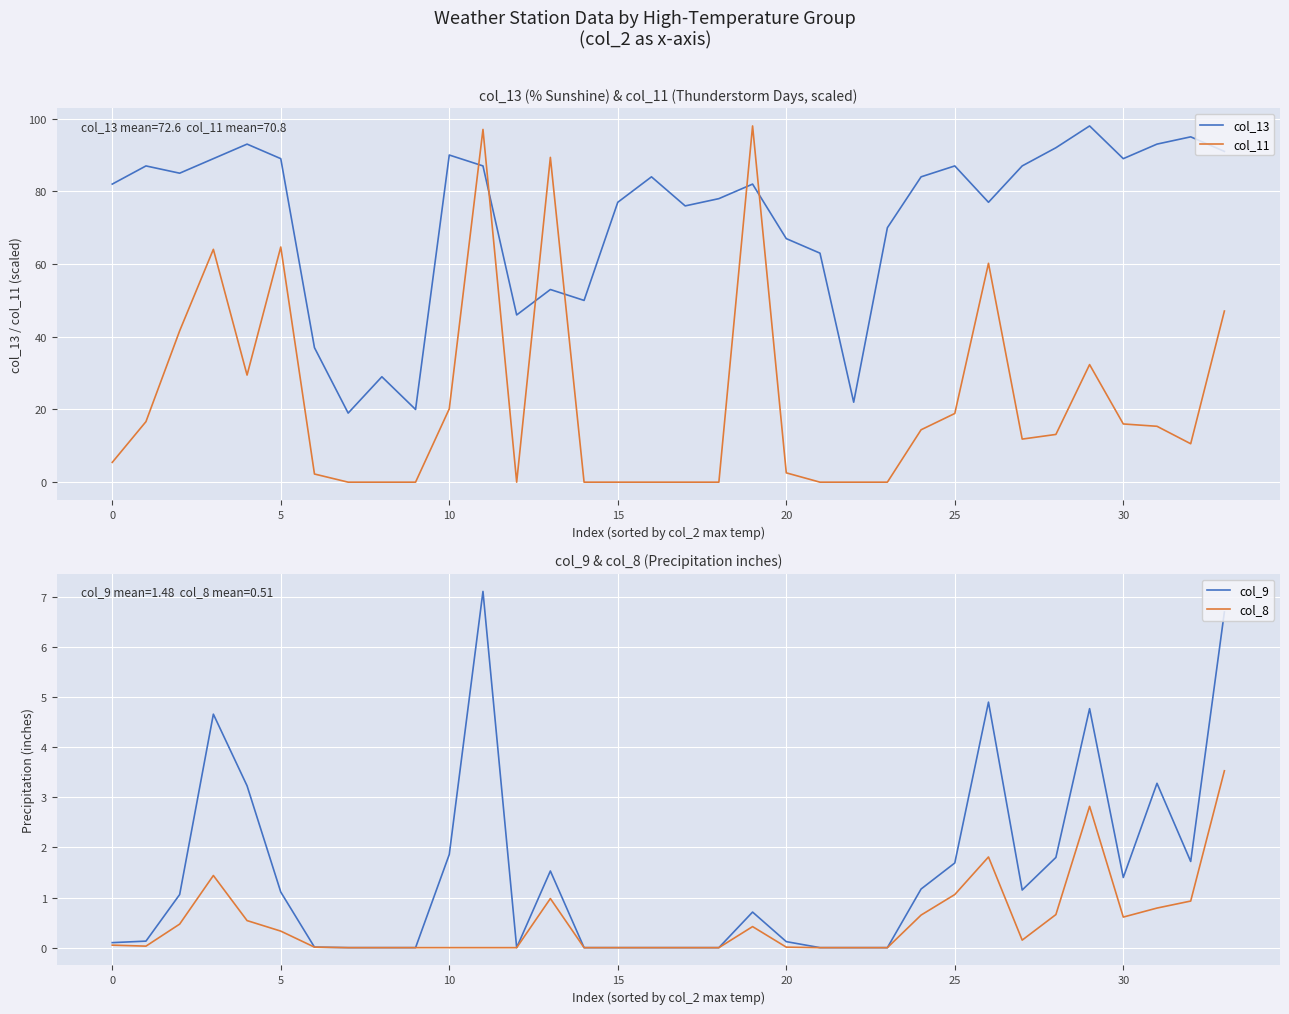

How many data points does each series have?

34